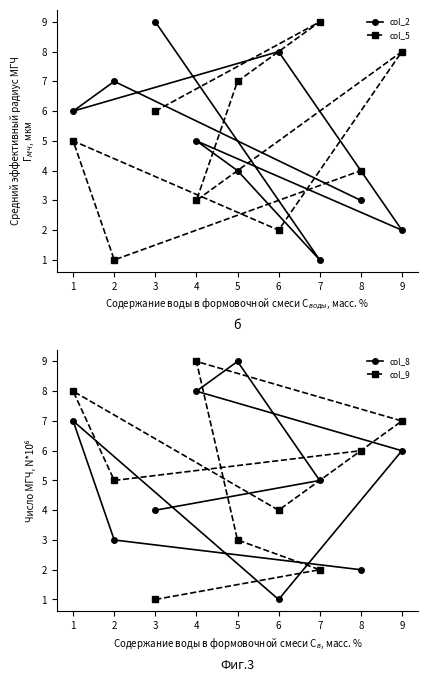

Is it true that col_9 equals 3 at 1?

False